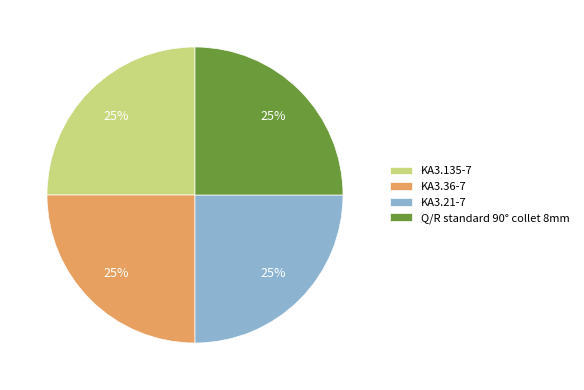

Does KA3.135-7 represent more than half of the total?

No